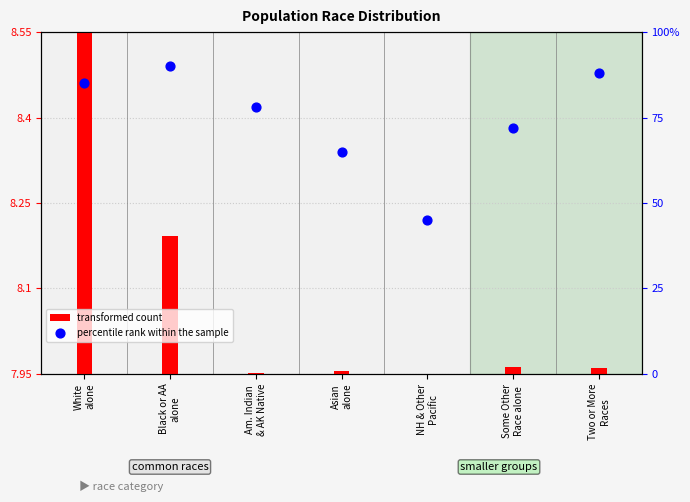

What are all the series names shown in the legend?

transformed count, percentile rank within the sample